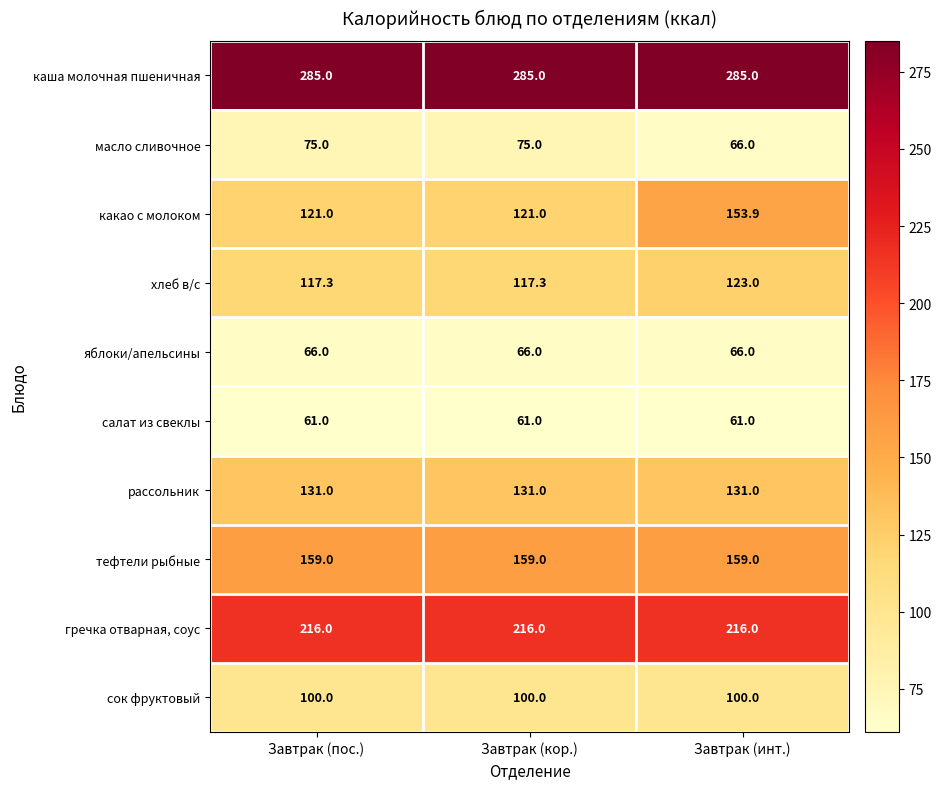

Reading left to right, what are all the values shown in this chart?

каша молочная пшеничная: Завтрак (пос.)=285.0	Завтрак (кор.)=285.0	Завтрак (инт.)=285.0
масло сливочное: Завтрак (пос.)=75.0	Завтрак (кор.)=75.0	Завтрак (инт.)=66.0
какао с молоком: Завтрак (пос.)=121.0	Завтрак (кор.)=121.0	Завтрак (инт.)=153.9
хлеб в/с: Завтрак (пос.)=117.3	Завтрак (кор.)=117.3	Завтрак (инт.)=123.0
яблоки/апельсины: Завтрак (пос.)=66.0	Завтрак (кор.)=66.0	Завтрак (инт.)=66.0
салат из свеклы: Завтрак (пос.)=61.0	Завтрак (кор.)=61.0	Завтрак (инт.)=61.0
рассольник: Завтрак (пос.)=131.0	Завтрак (кор.)=131.0	Завтрак (инт.)=131.0
тефтели рыбные: Завтрак (пос.)=159.0	Завтрак (кор.)=159.0	Завтрак (инт.)=159.0
гречка отварная, соус: Завтрак (пос.)=216.0	Завтрак (кор.)=216.0	Завтрак (инт.)=216.0
сок фруктовый: Завтрак (пос.)=100.0	Завтрак (кор.)=100.0	Завтрак (инт.)=100.0